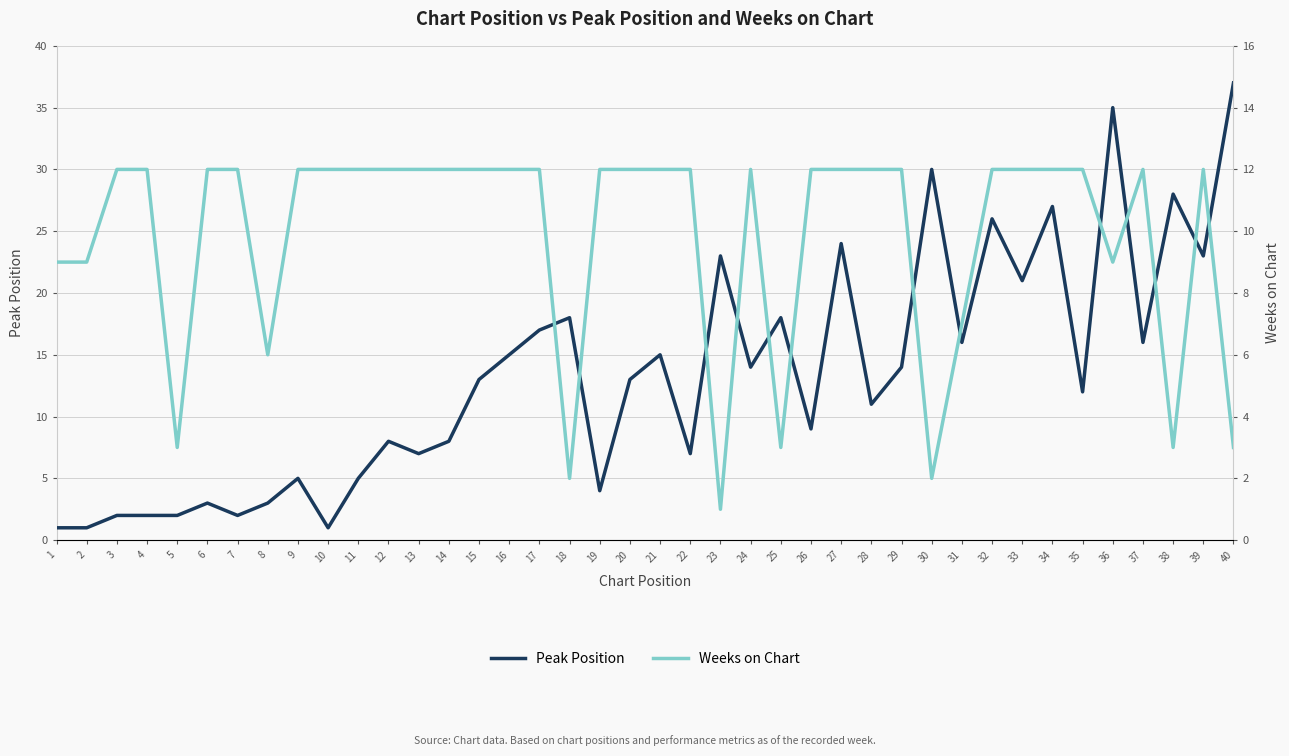

True or false: Weeks on Chart has more than 0 interior local peaks.

True